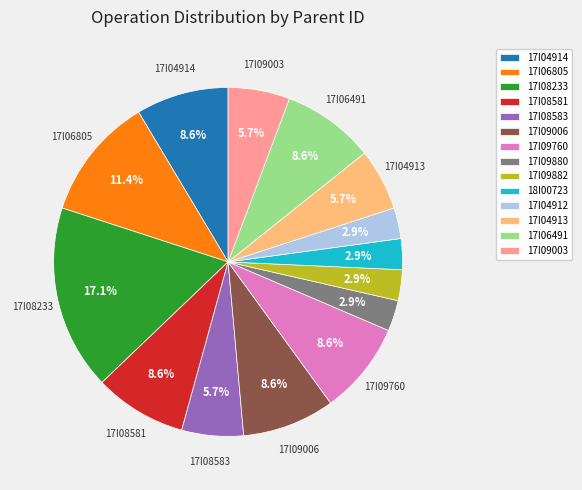

To the nearest percent, what is the combined percentage of 17I09880 and 17I04913?

9%